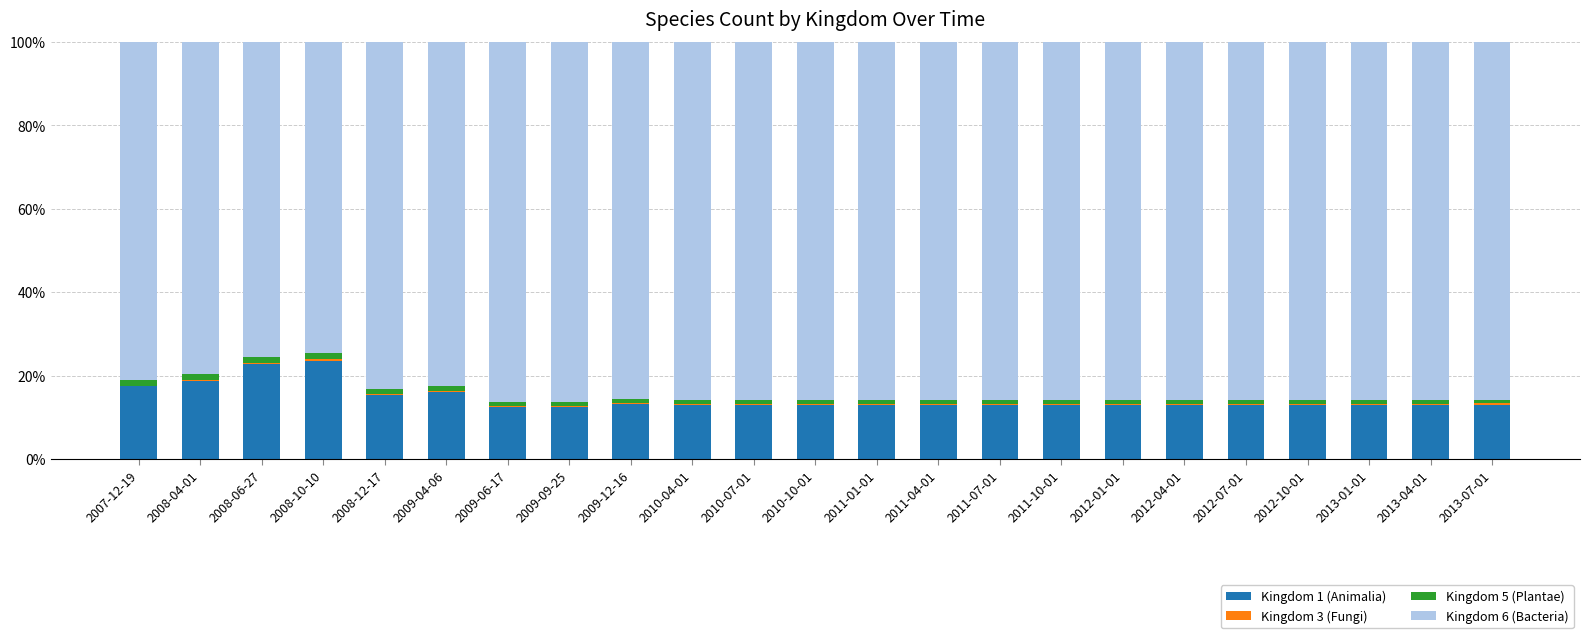

The value of Kingdom 1 (Animalia) at 2012-01-01 is 13.0. True or false?

True